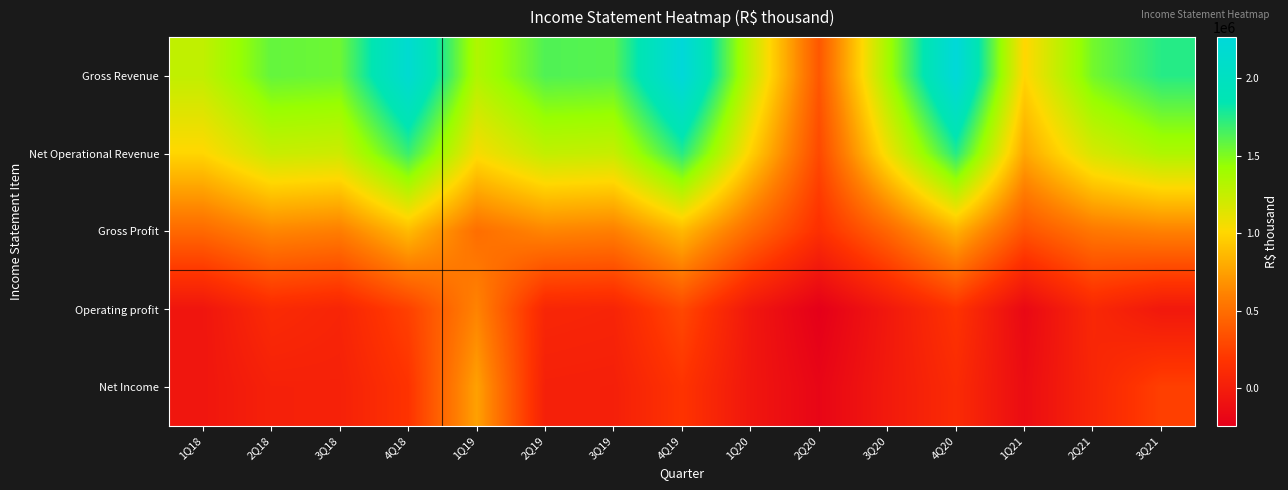

Between 3Q18 and 2Q21, which is larger?

3Q18